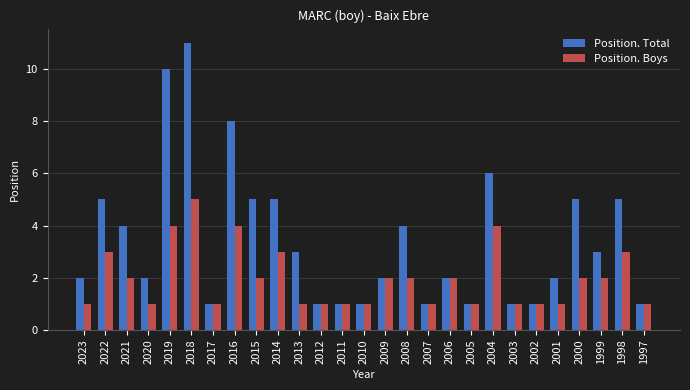

How many bars are there in total?

54